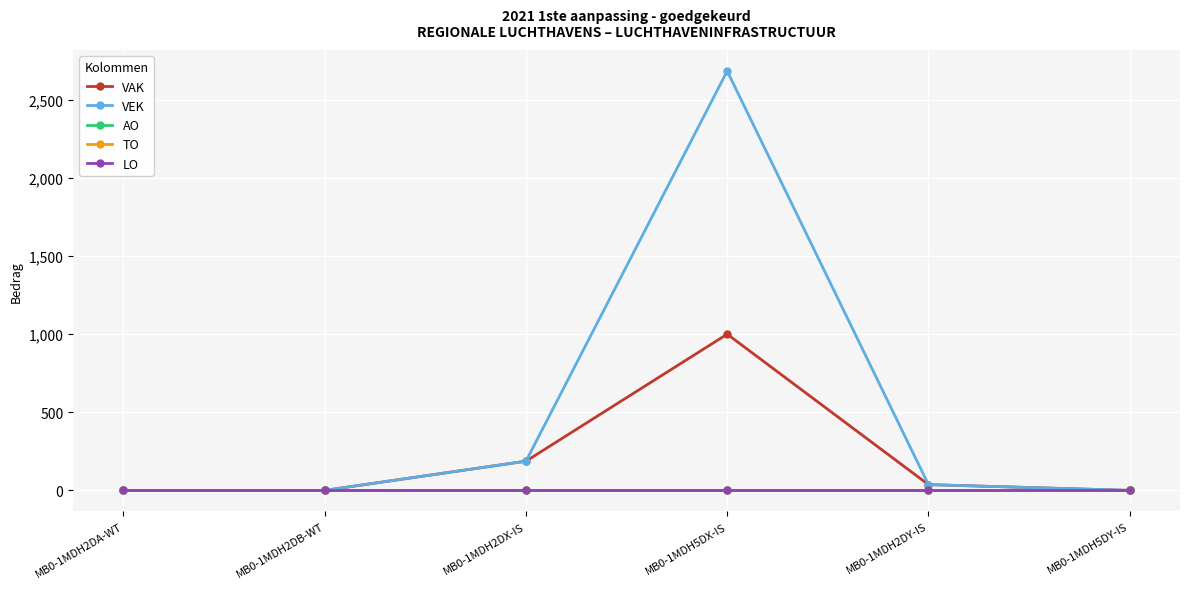

The TO series shows 0 at MB0-1MDH5DX-IS. True or false?

True